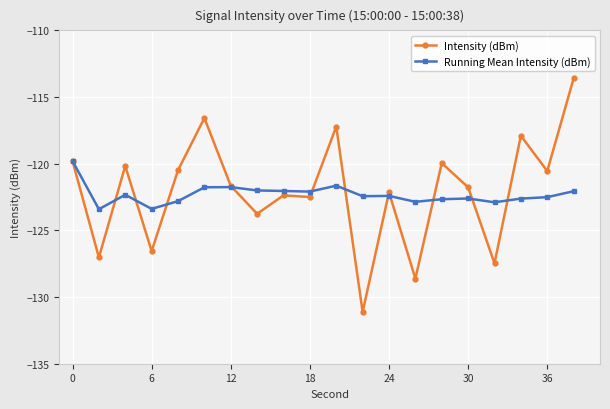

Which series has the widest spread of values?

Intensity (dBm)